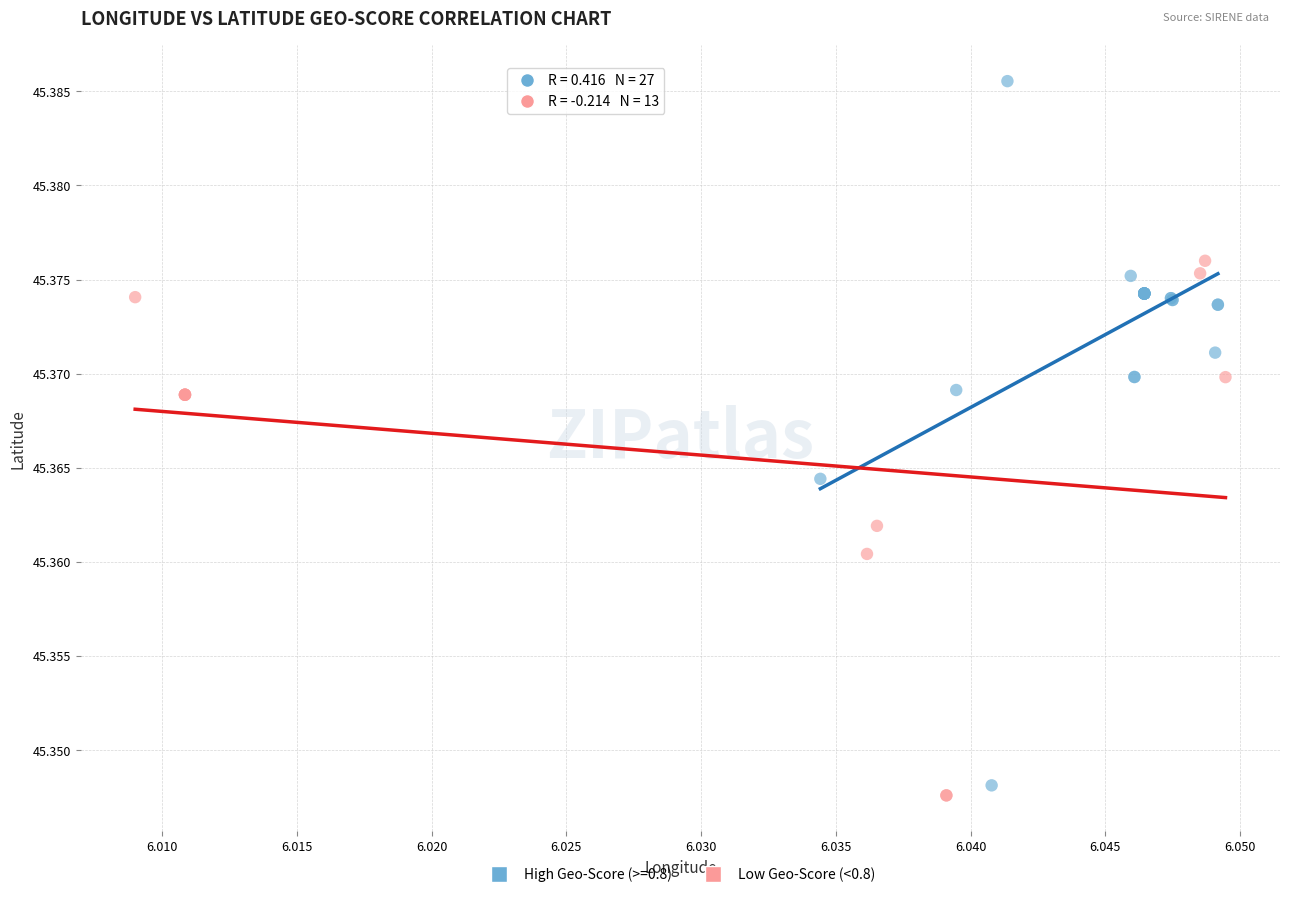

Which series contains the highest Y value?

High Geo-Score (>=0.8)